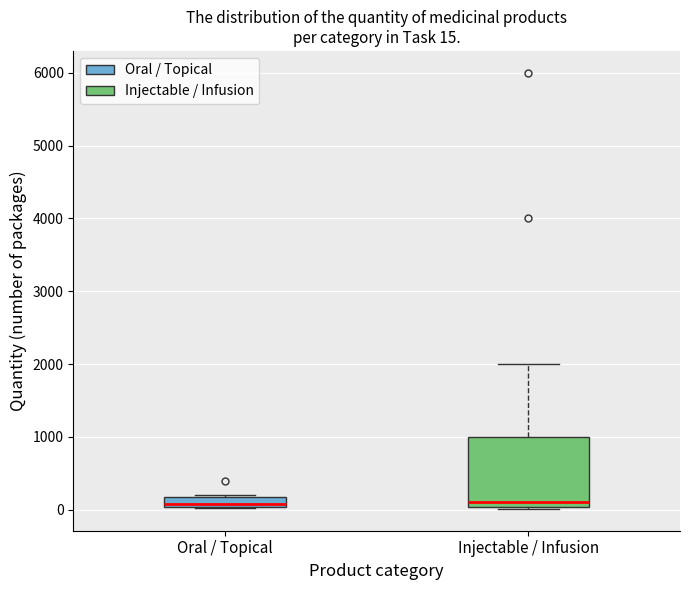

Which box is the tallest, from its lower edge to its upper edge?

Injectable / Infusion